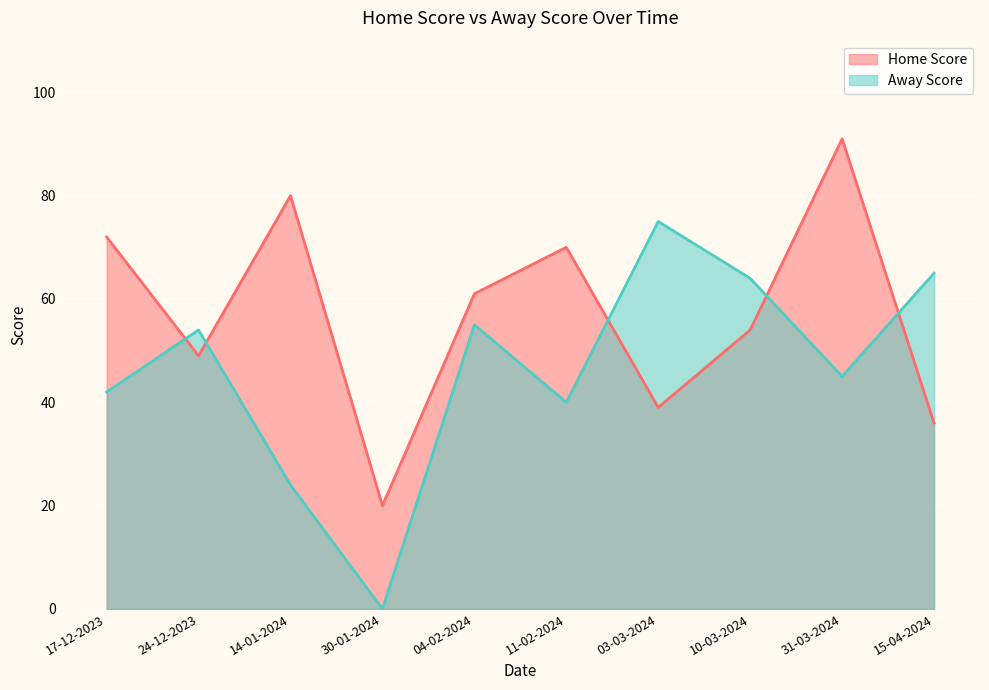

Between which two adjacent categories do Home Score and Away Score first intersect?

17-12-2023 and 24-12-2023